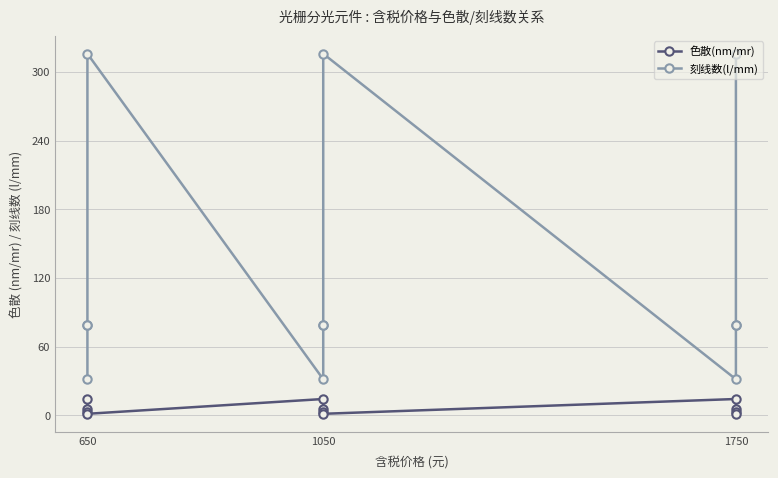

Does the chart have visible grid lines?

Yes